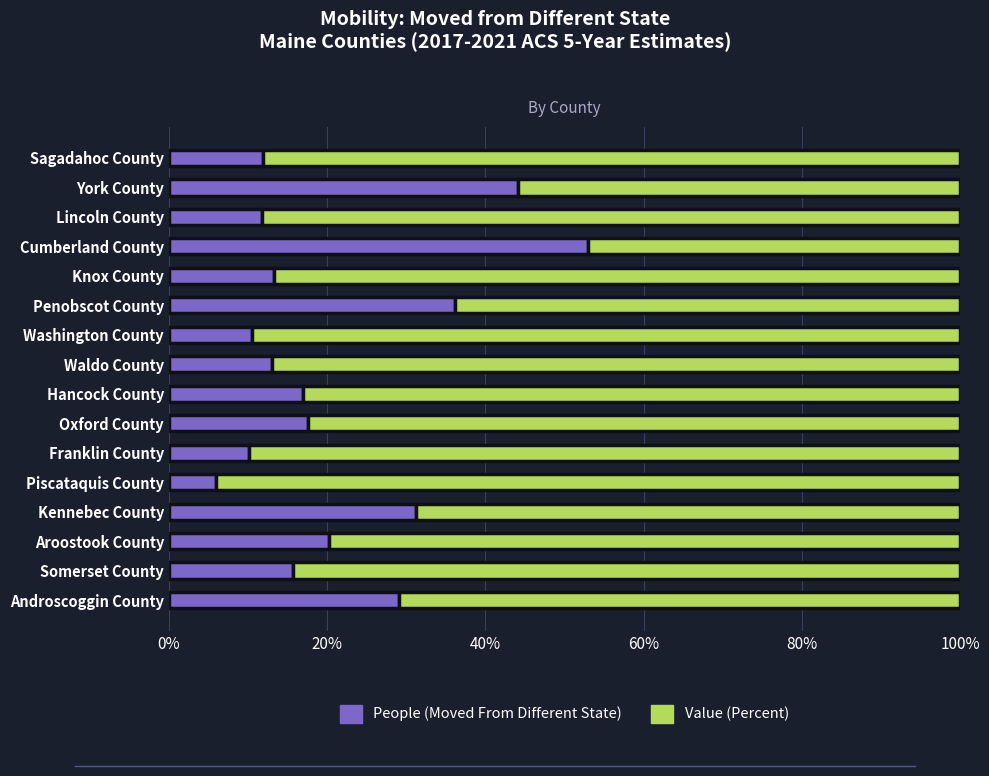

What is the total value across all series at Somerset County?

100.0